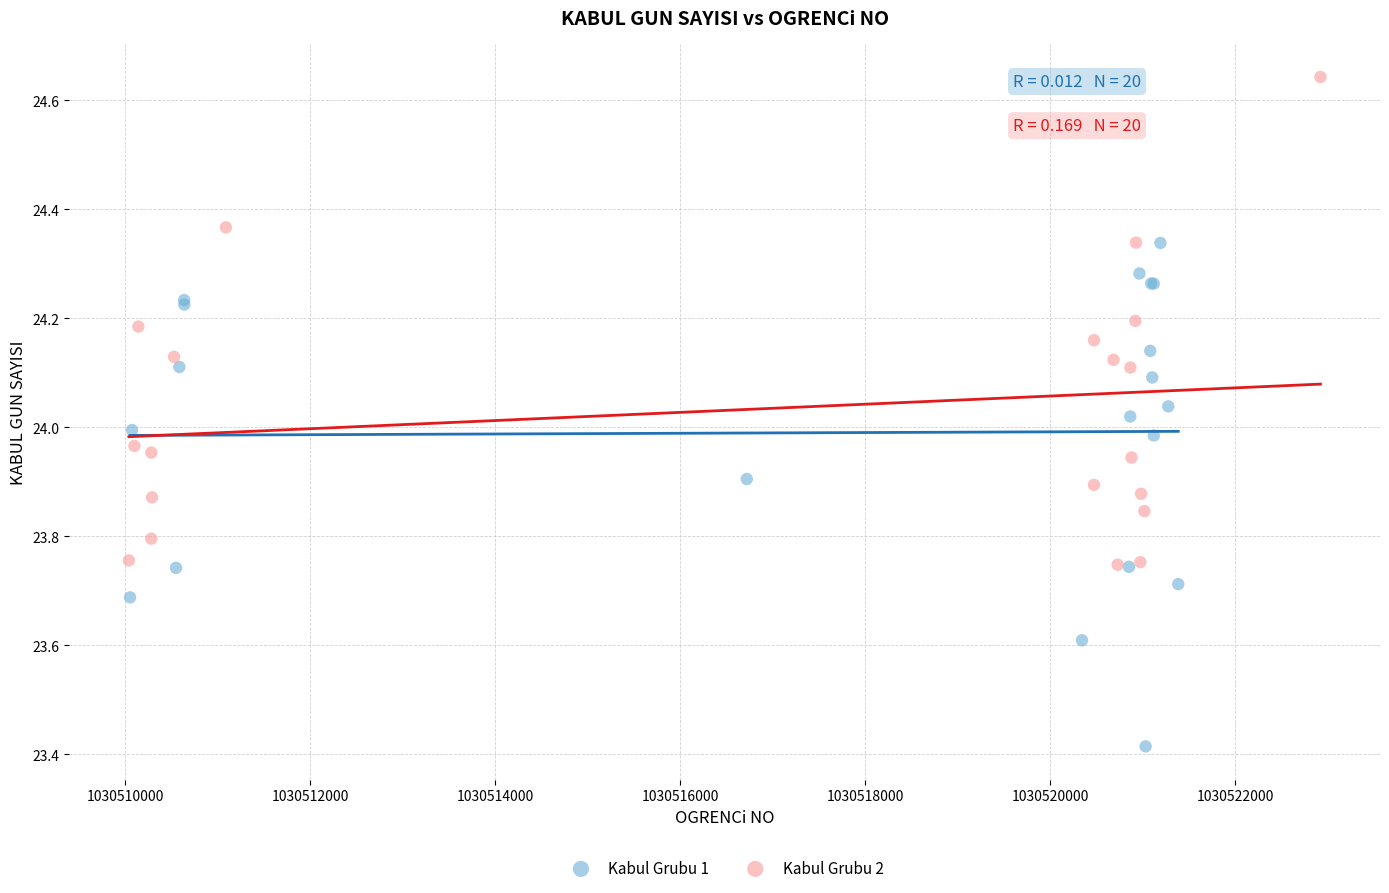

Which series reaches the maximum Y coordinate?

Kabul Grubu 2